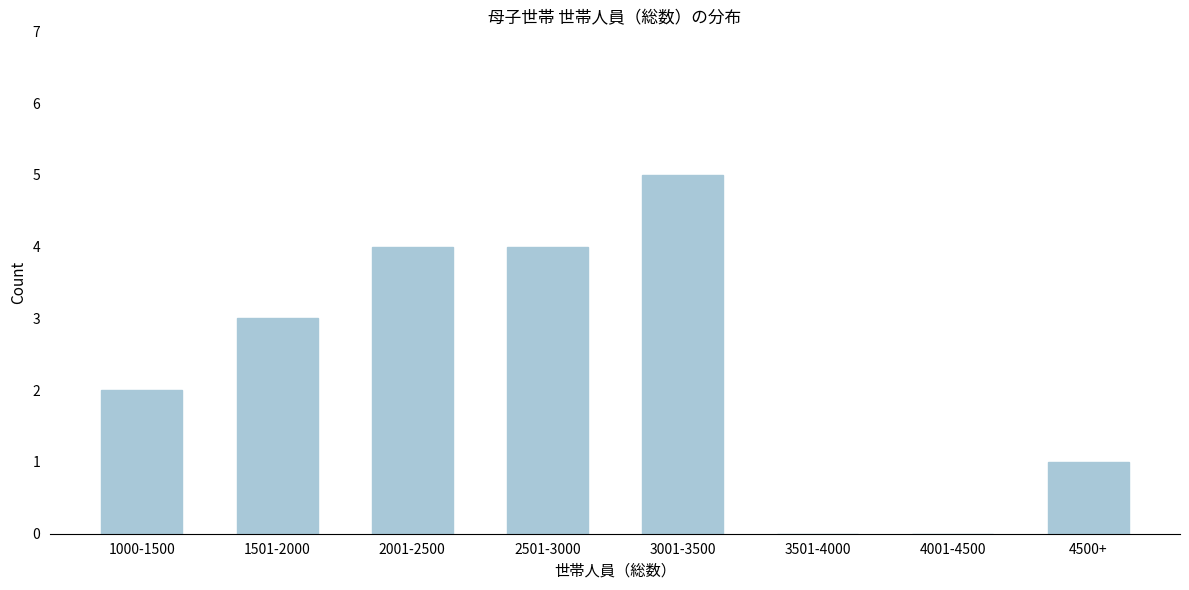

Reading left to right, extract all data points from this chart.

1000-1500=2	1501-2000=3	2001-2500=4	2501-3000=4	3001-3500=5	3501-4000=0	4001-4500=0	4500+=1